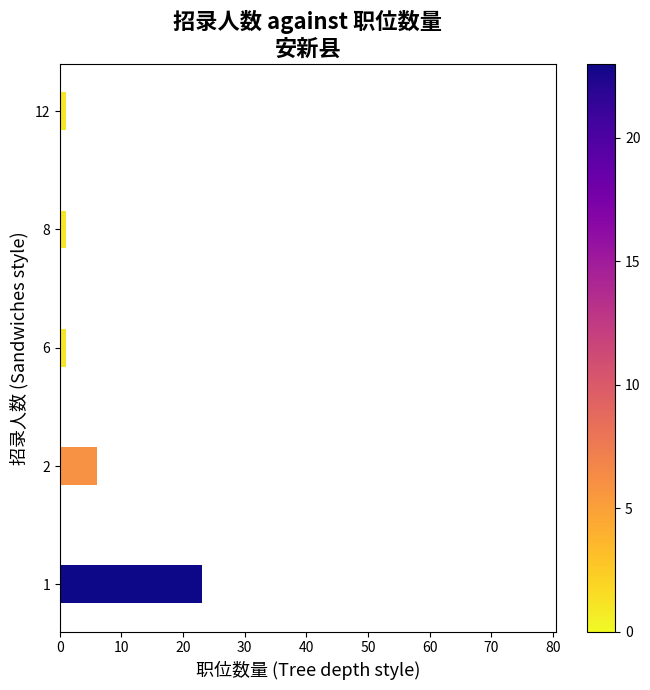

True or false: the data shows 1 at 12.

True